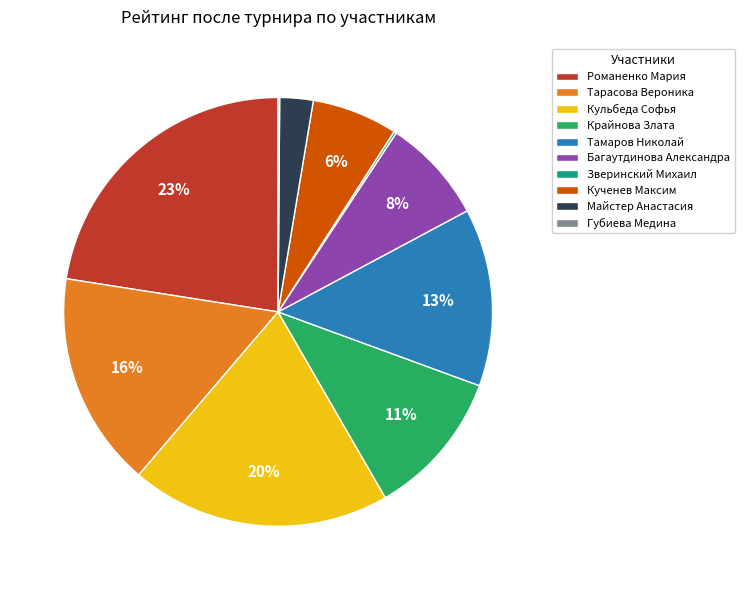

Is it true that Кученев Максим is 1% of the pie?

False